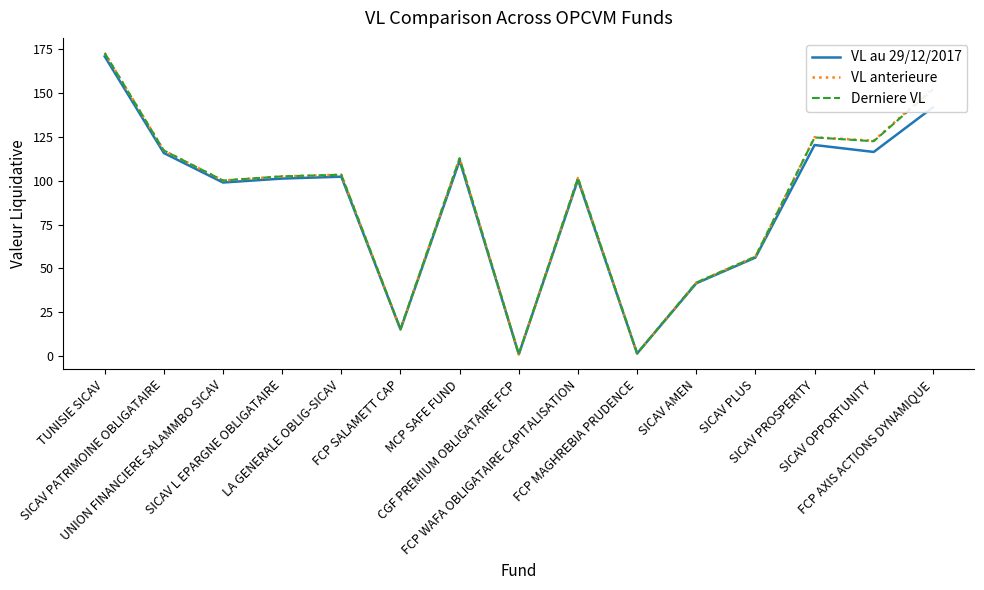

Does the chart have visible grid lines?

No